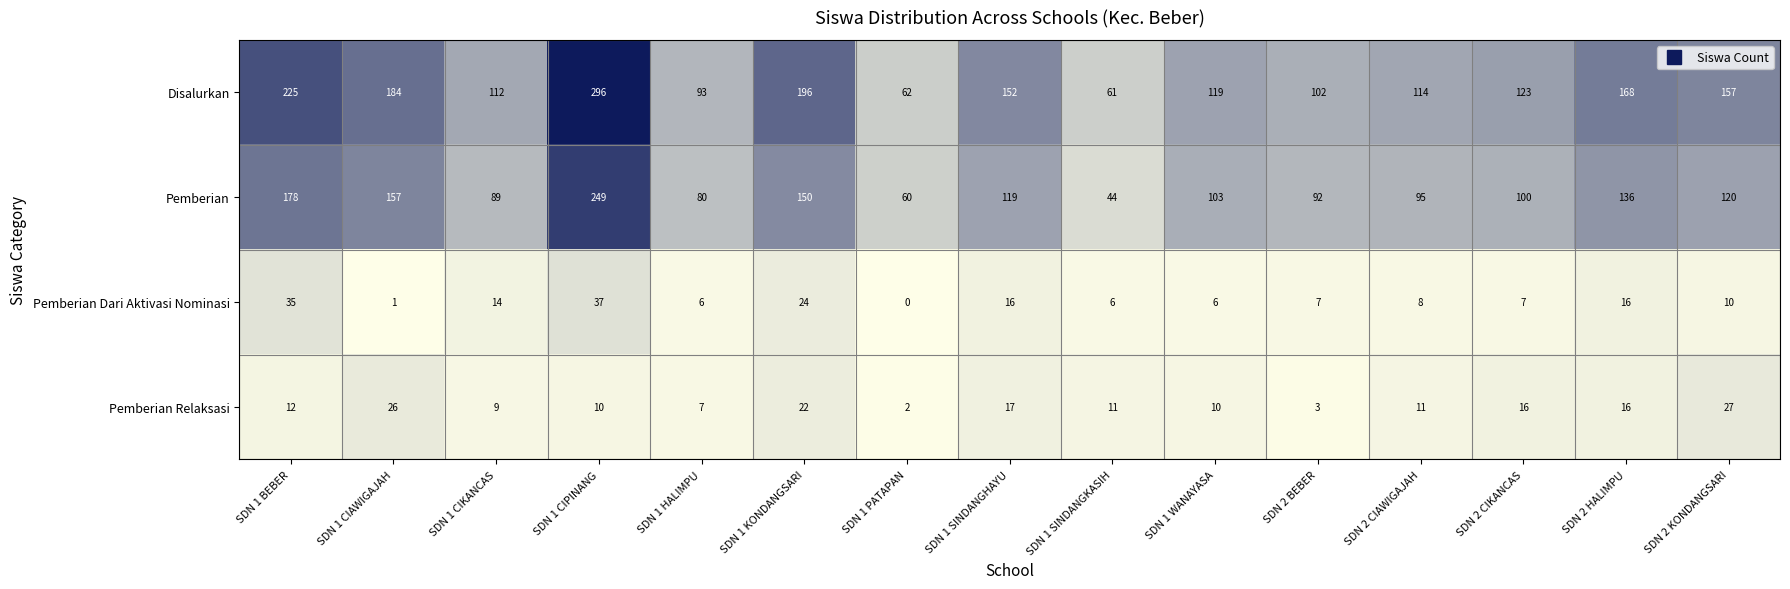

What is the difference between the Pemberian values at SDN 2 BEBER and SDN 1 WANAYASA?

11